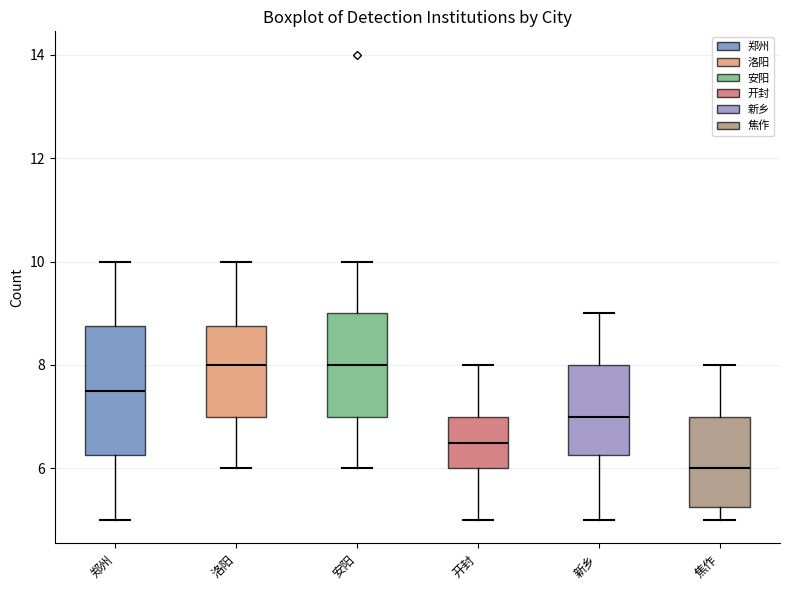

Where does the median line of the box for 开封 sit on the y-axis? The values are not printed on the chart, so give them approximately, as read against the axis.

6.6